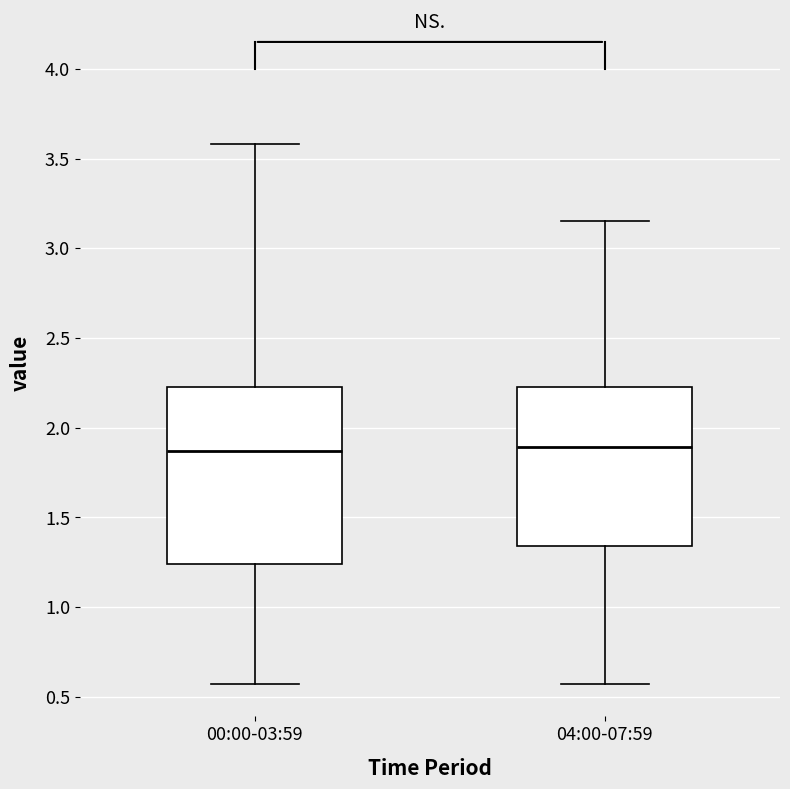

Reading left to right, transcribe this box plot: for each box, give where its median line is, the range the box spans, and where its two whiskers end, as read against the y-axis. The values are not printed on the chart, so give them approximately, as read against the axis.

00:00-03:59: median 1.85, box 1.25 to 2.25, whiskers 0.55 to 3.60
04:00-07:59: median 1.90, box 1.35 to 2.25, whiskers 0.55 to 3.15